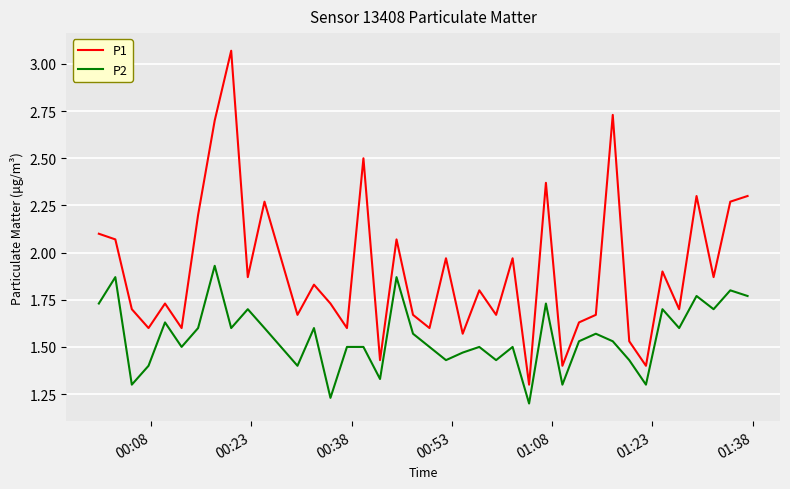

Which series has the widest spread of values?

P1